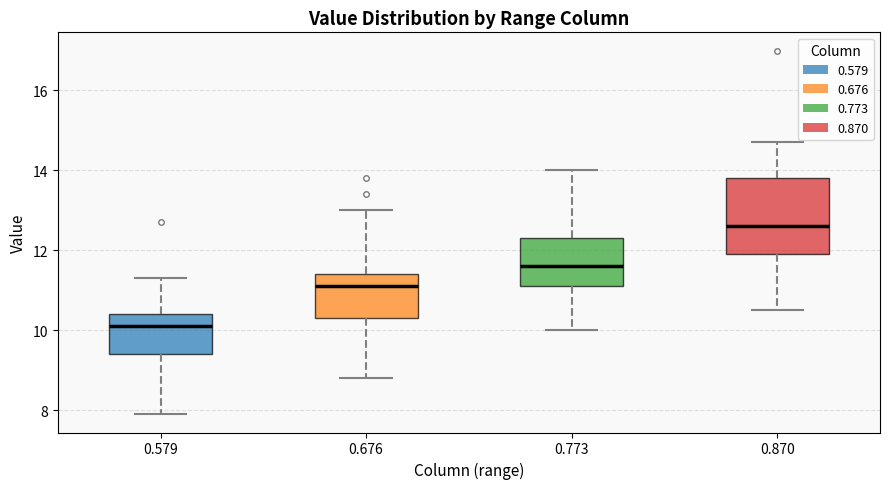

Comparing the boxes themselves (not the whiskers), which one is the tallest?

0.870